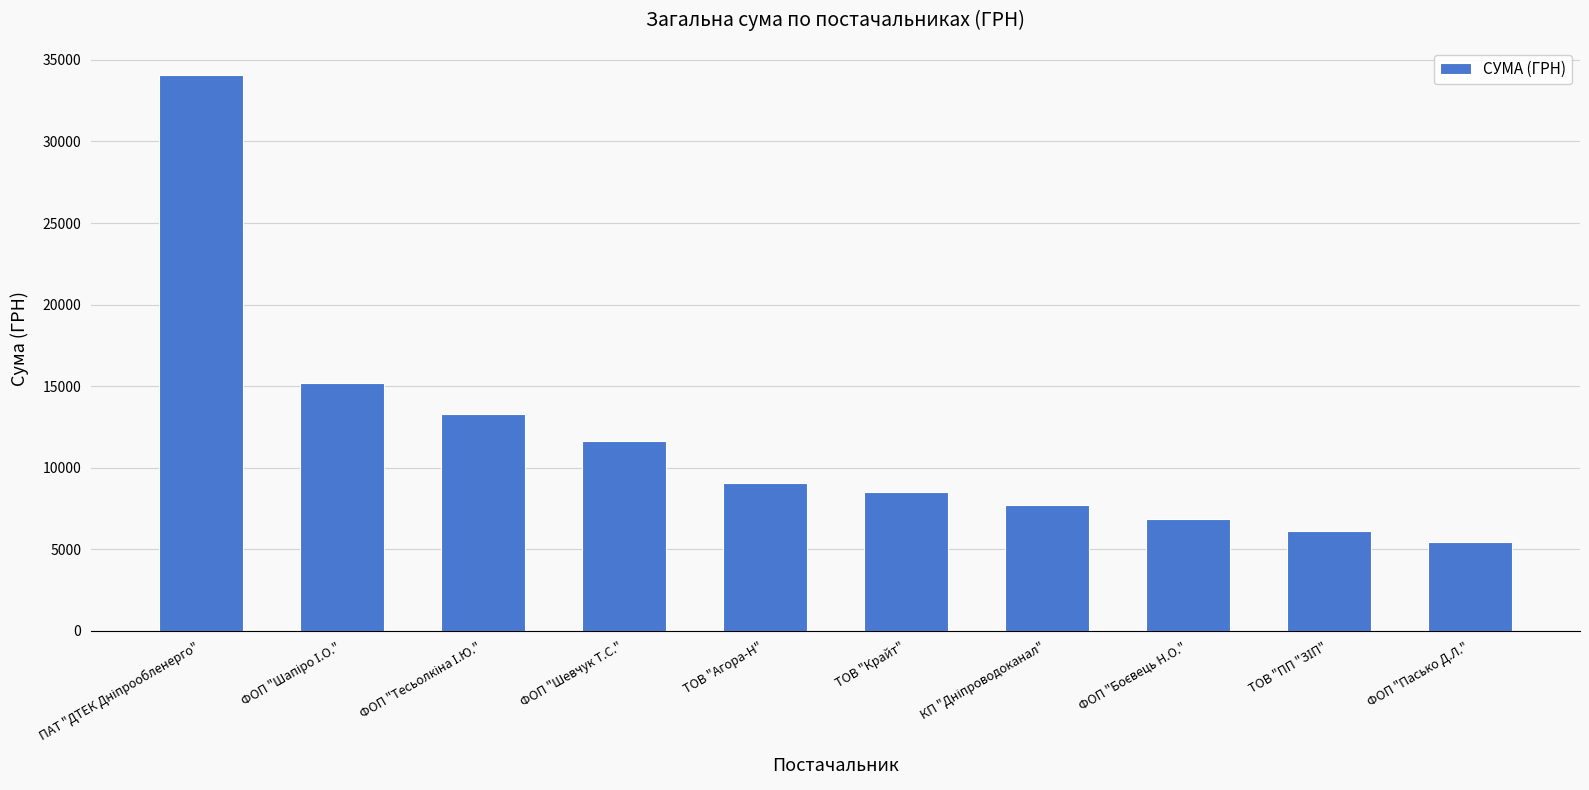

What is the maximum value shown in the chart?

34086.8